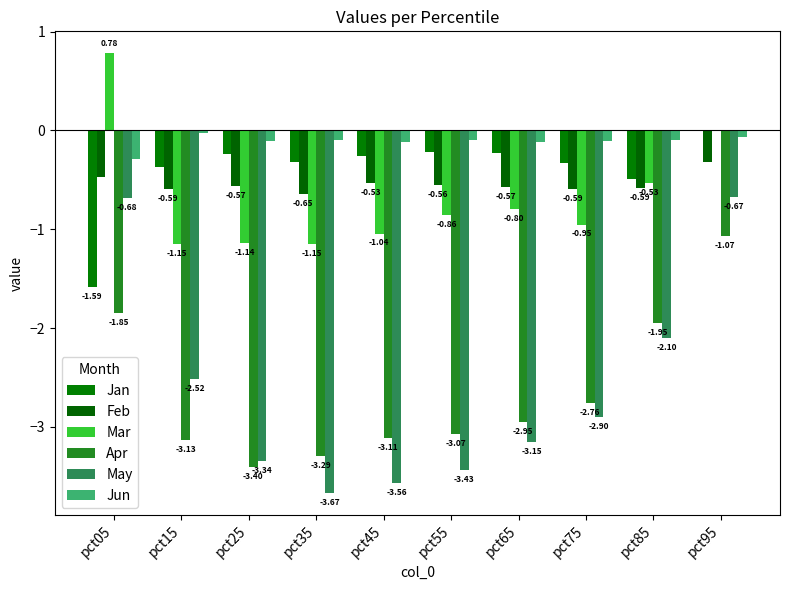

At which category does the chart reach its minimum across all series?

pct35